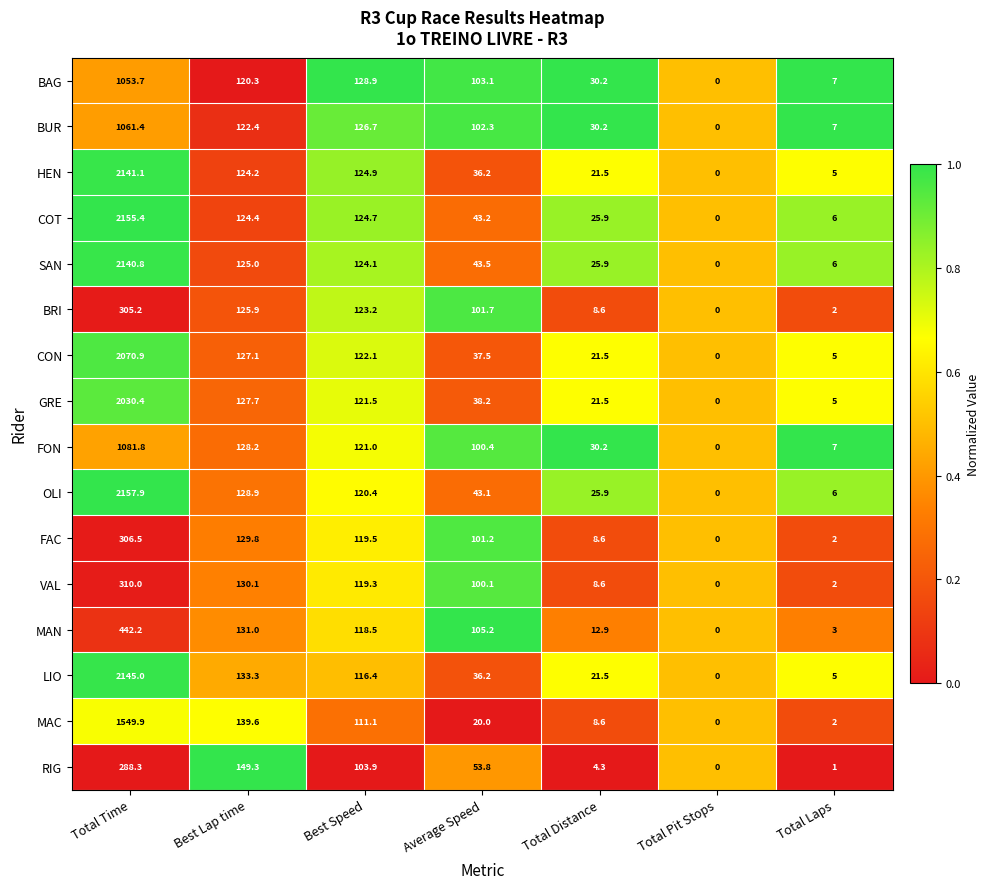

List the series in order of their peak value, lowest first.

RIG, BRI, FAC, VAL, MAN, BAG, BUR, FON, MAC, GRE, CON, SAN, HEN, LIO, COT, OLI